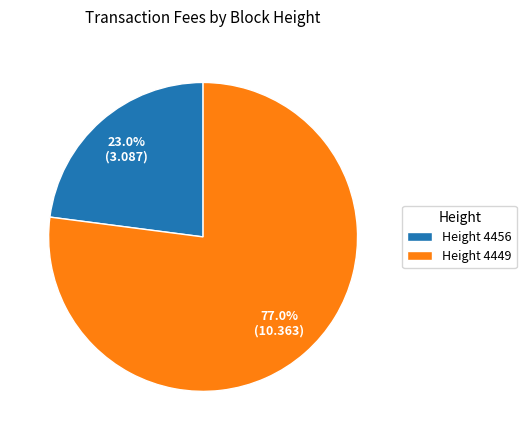

What is the majority slice?

Height 4449